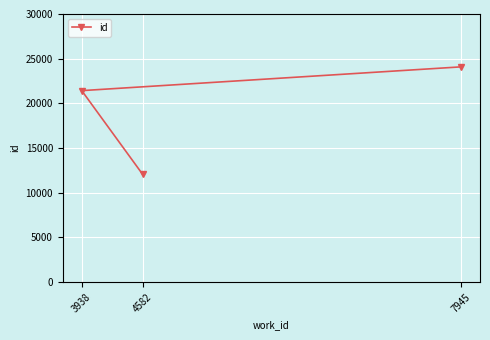

What is the sum of all values?

57568